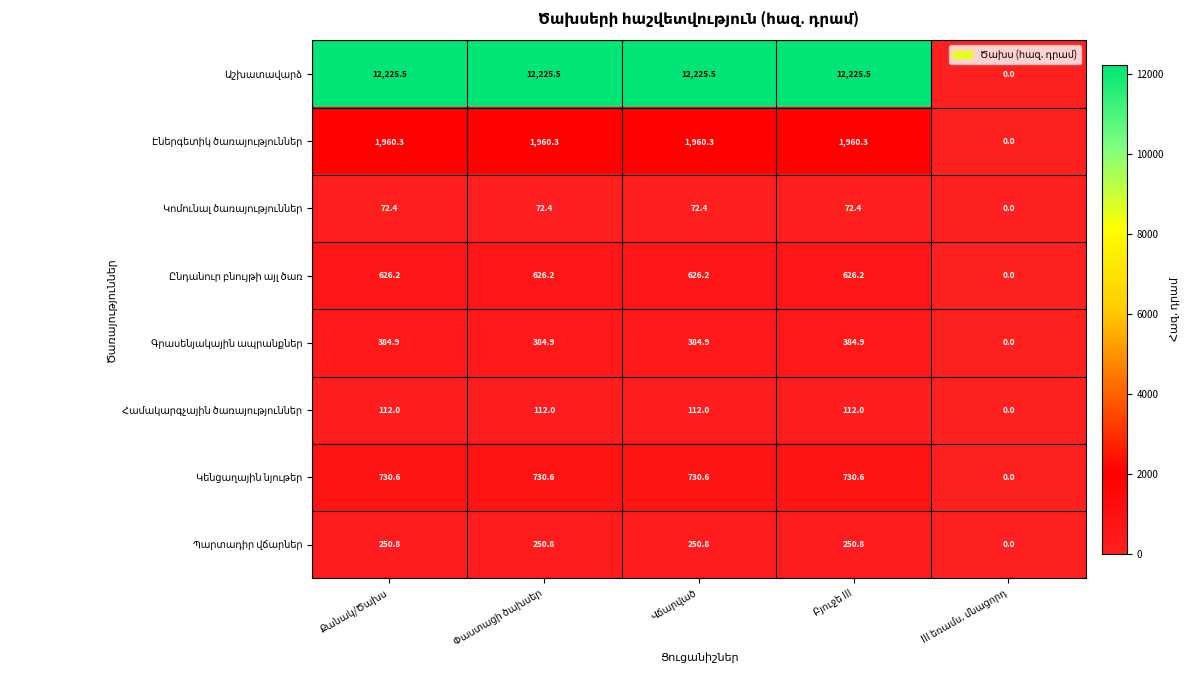

Rank the categories by Էներգետիկ ծառայություններ value from highest to lowest.

Քանակ/Ծախս, Փաստացի ծախսեր, Վճարված, Բյուջե III, III եռամս. մնացորդ